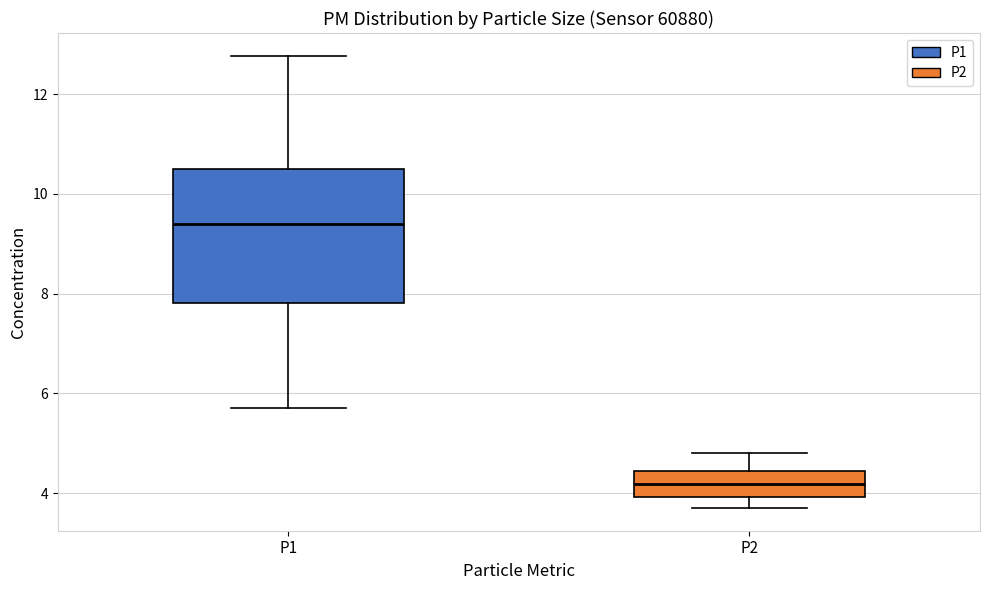

Which box is the tallest, from its lower edge to its upper edge?

P1